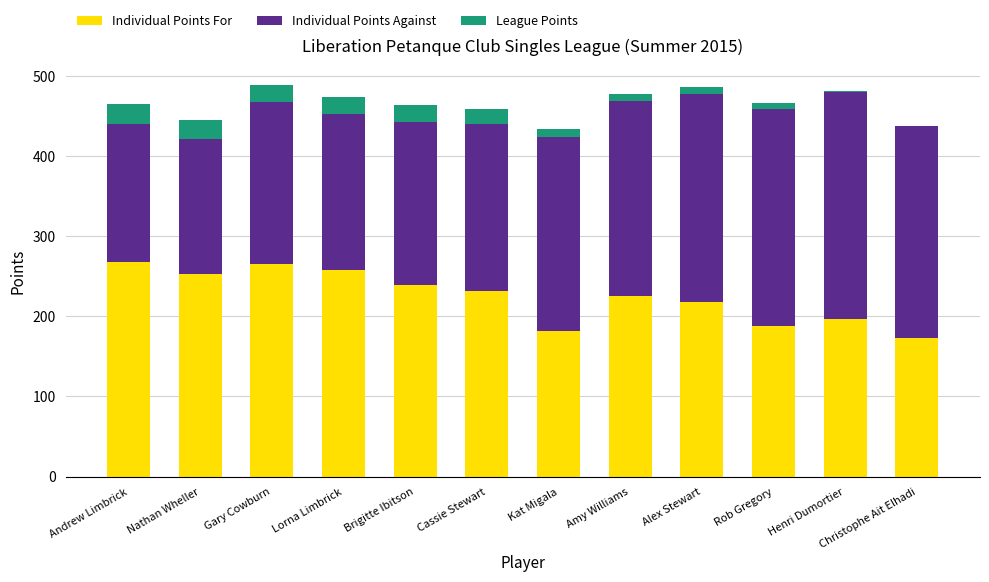

Is it true that Individual Points For equals 99 at Amy Williams?

False